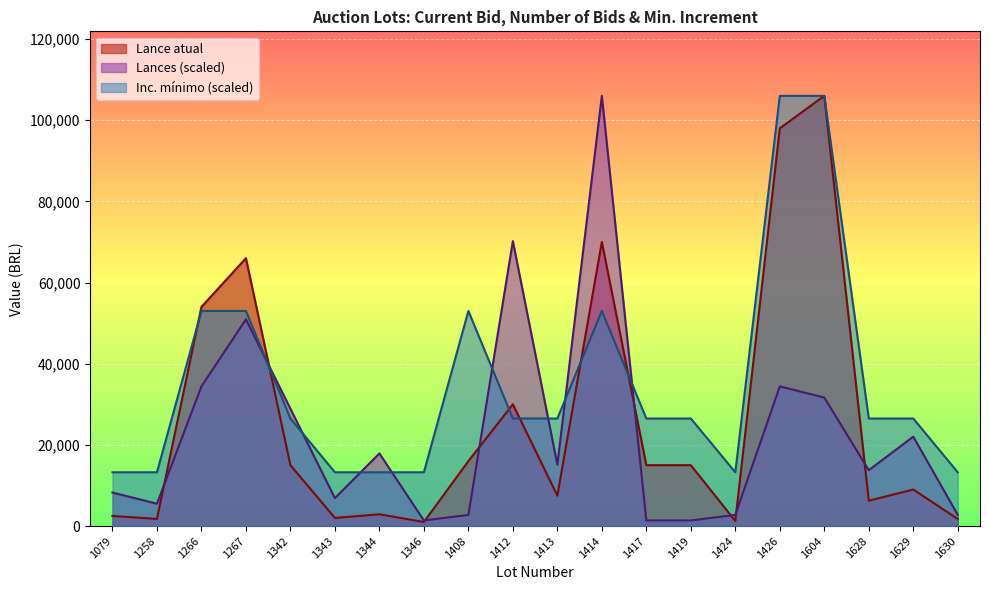

Which has a higher value, 1266 or 1414?

1414